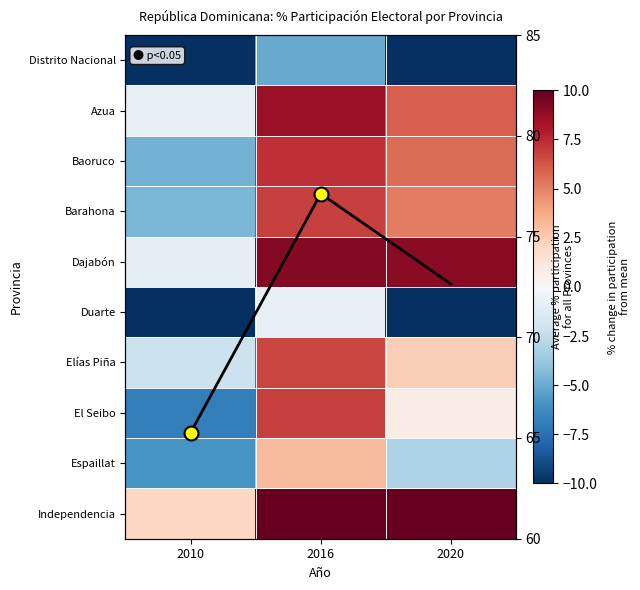

What is the minimum value shown in the chart?

-26.4